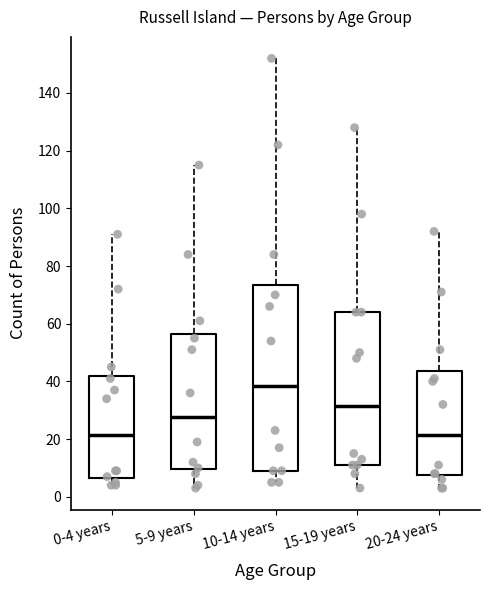

Comparing the boxes themselves (not the whiskers), which one is the tallest?

10-14 years